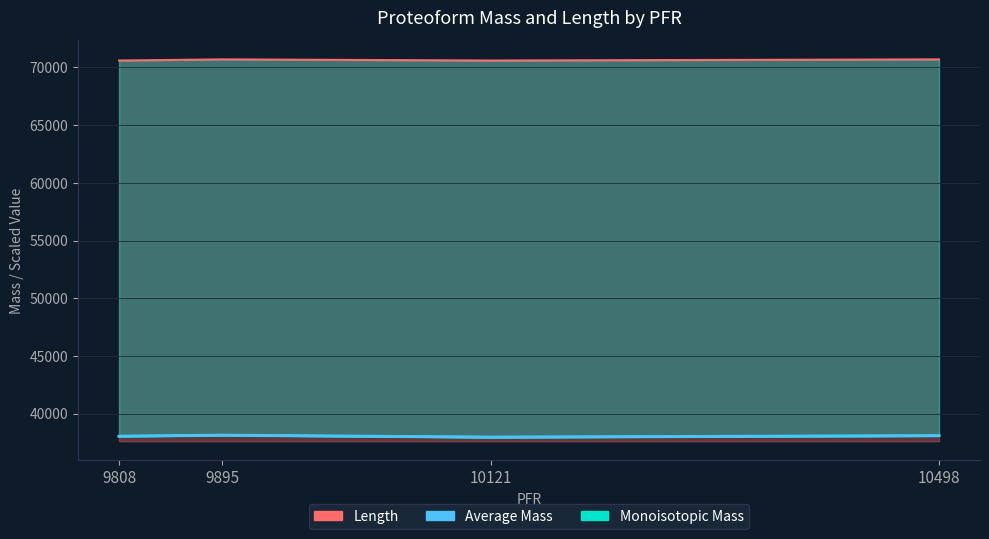

Which series changed the most between 9808 and 10498?

Length